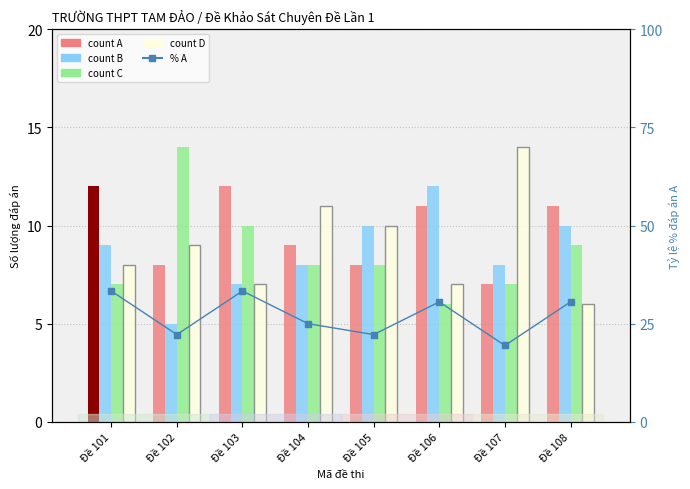

At which label does % answer A reach its peak?

Đề 101